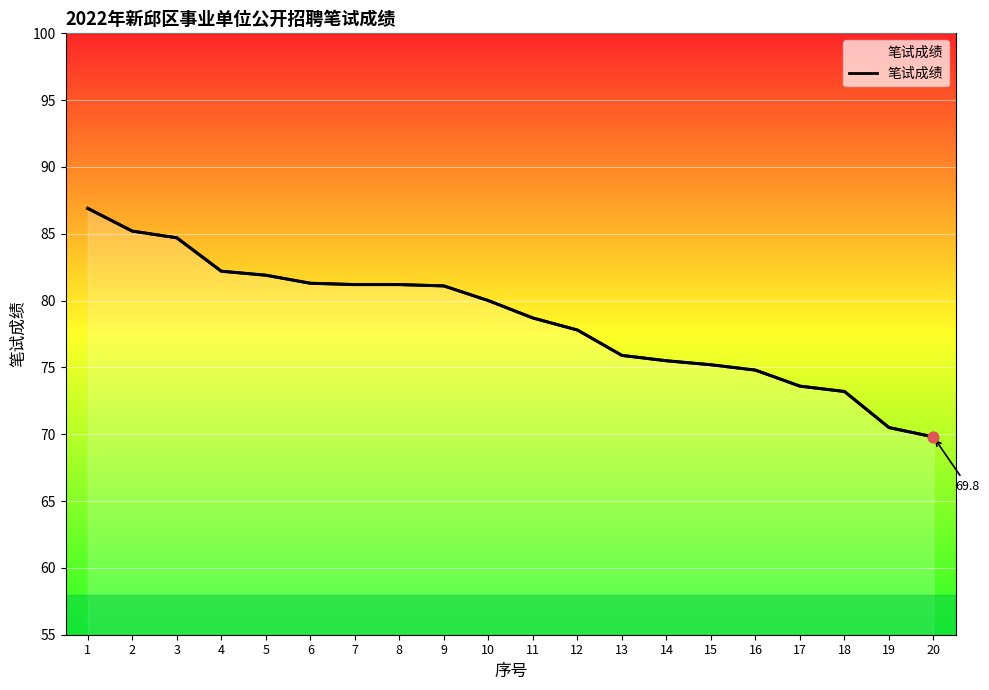

Between 6 and 17, which is larger?

6